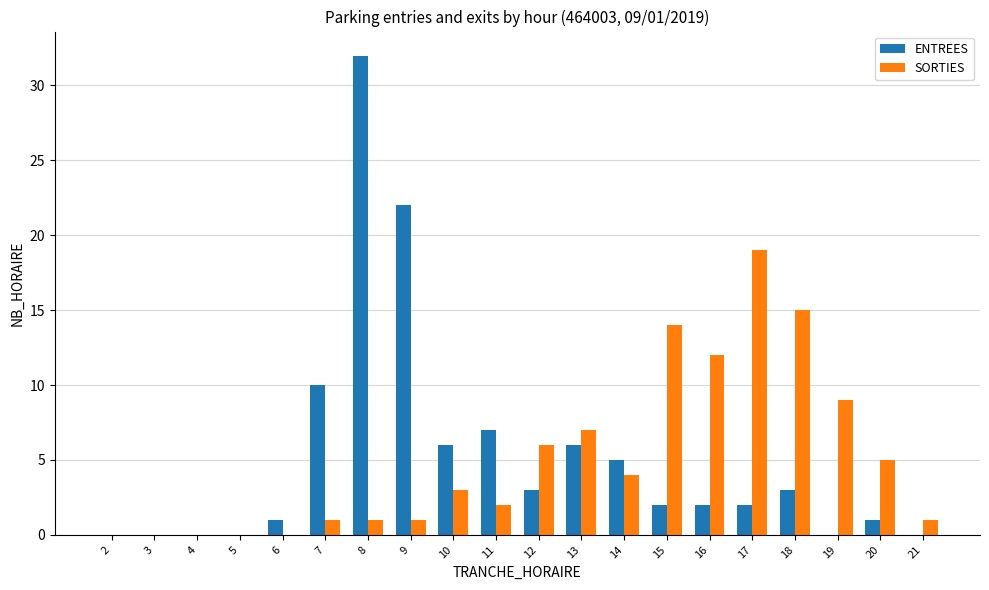

Are the bars horizontal?

No